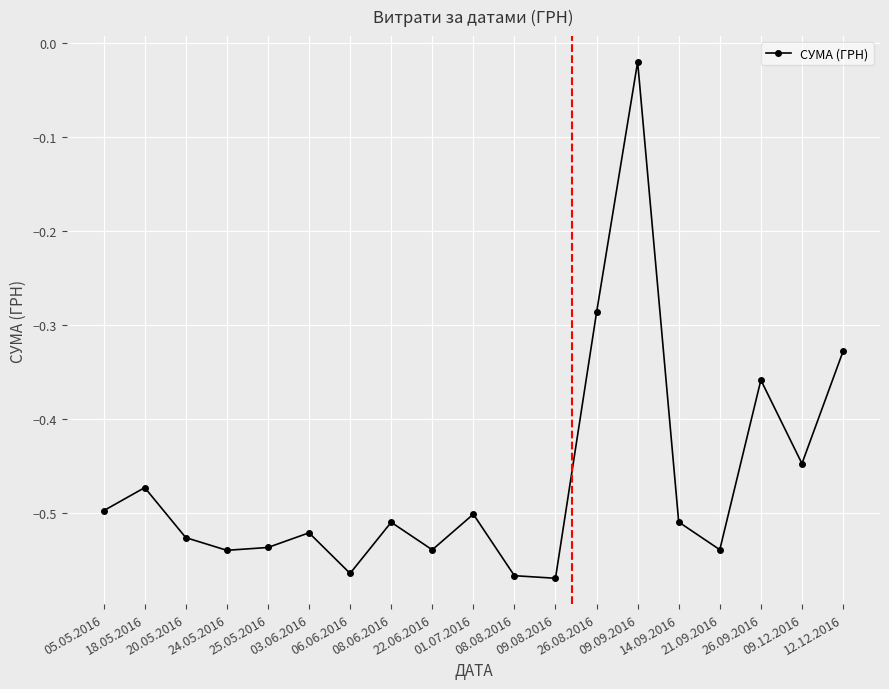

How many points are higher than both their immediate neighbors (excluding endpoints)?

6